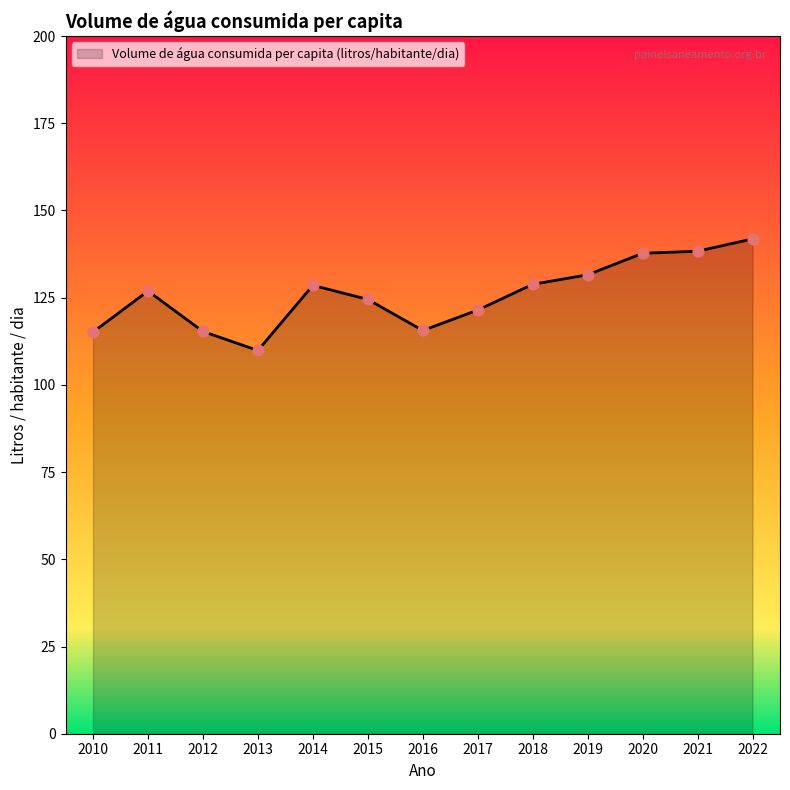

Which has a higher value, 2011 or 2021?

2021